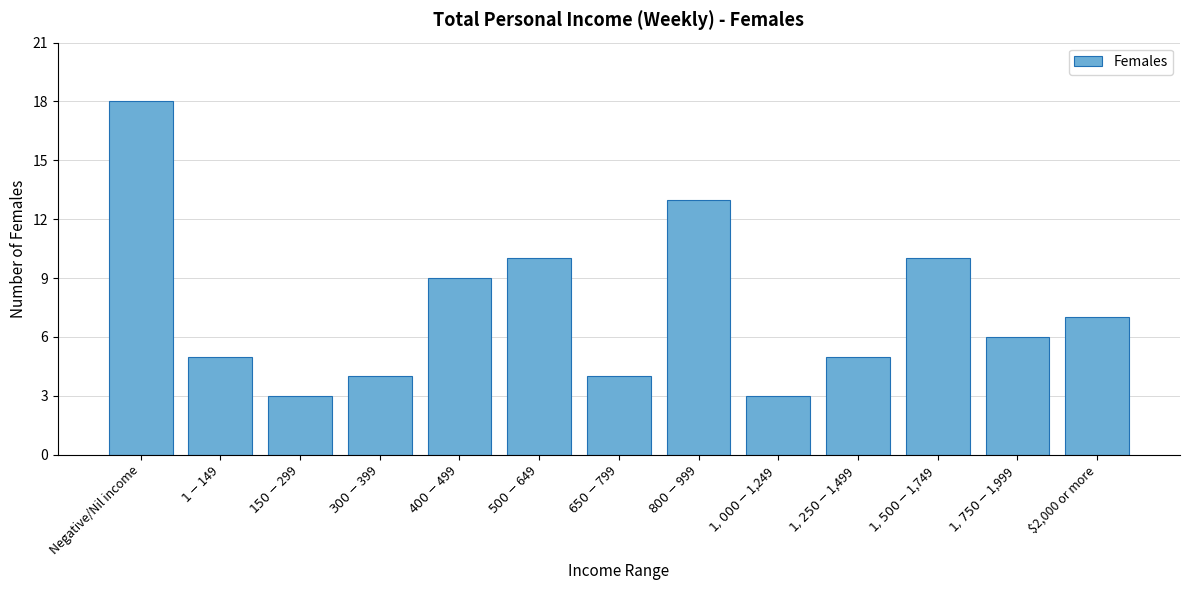

Reading left to right, what are all the values shown in this chart?

18	5	3	4	9	10	4	13	3	5	10	6	7